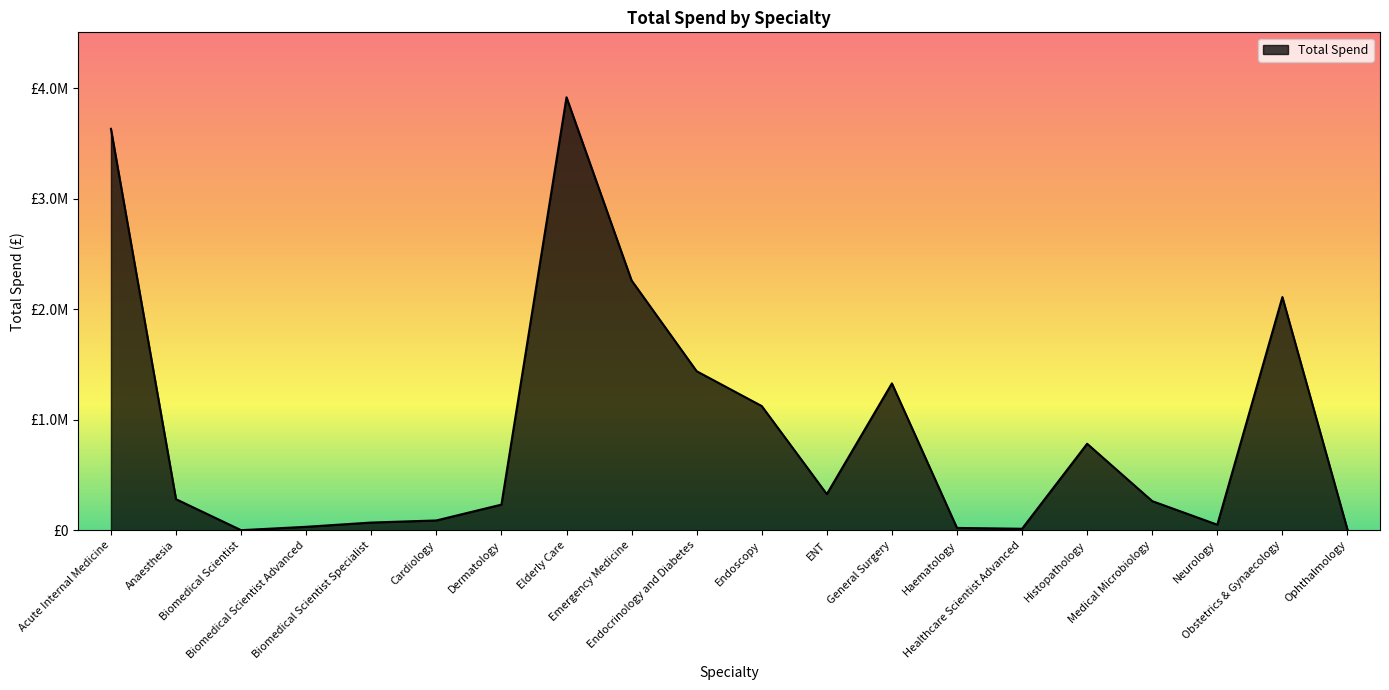

Read the value at Dermatology.

232010.6